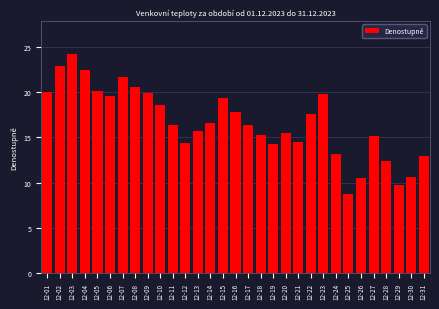

What is the ratio of the value at 12-22 to the value at 12-21?

1.2